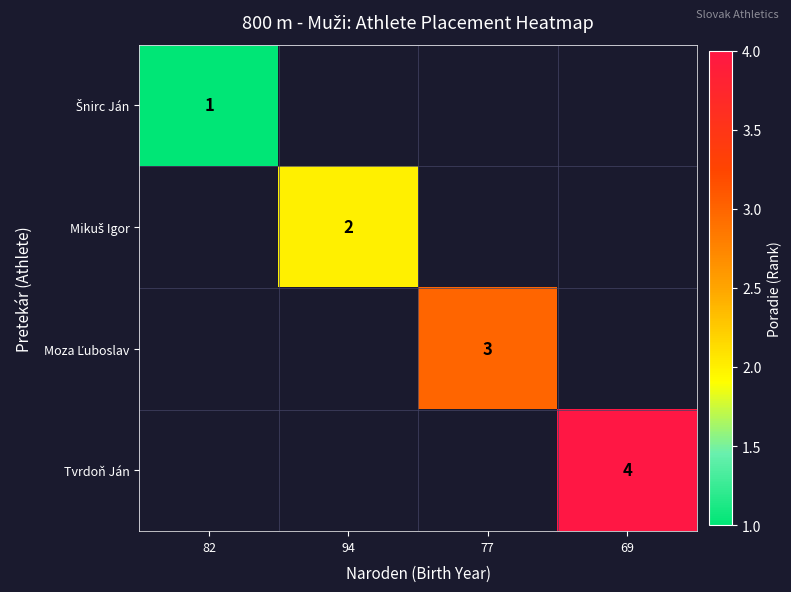

How many distinct data groups are displayed?

4